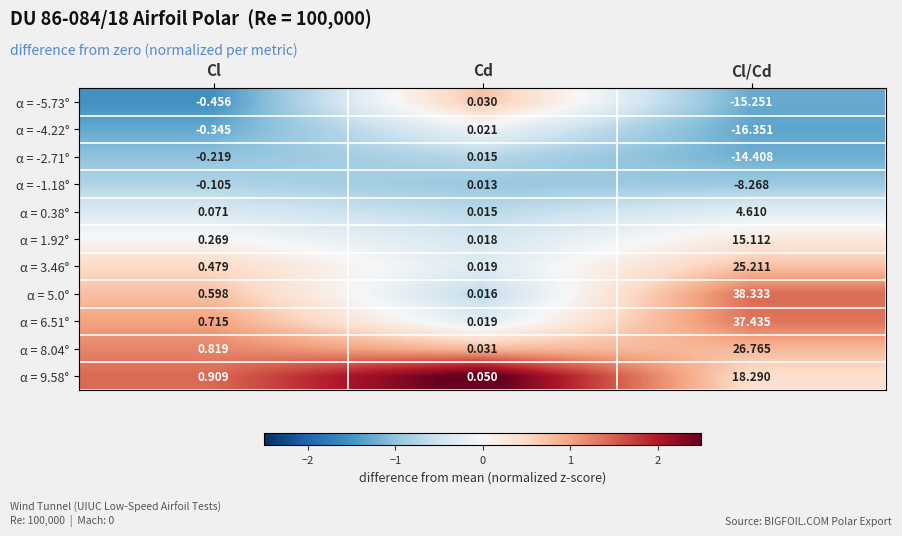

Which label corresponds to the largest value in the chart?

Cl/Cd